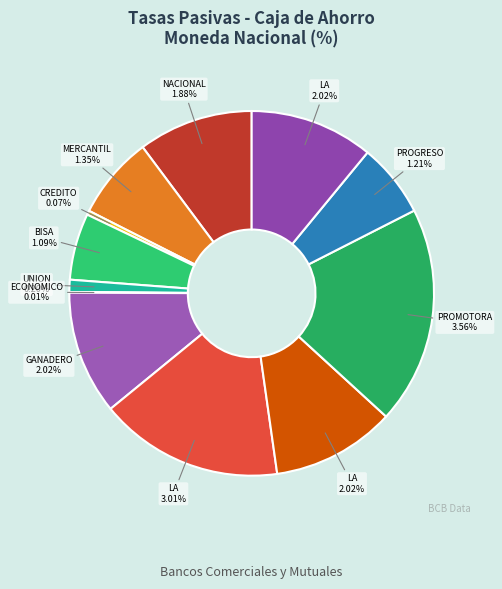

Which slice is the largest?

PROMOTORA